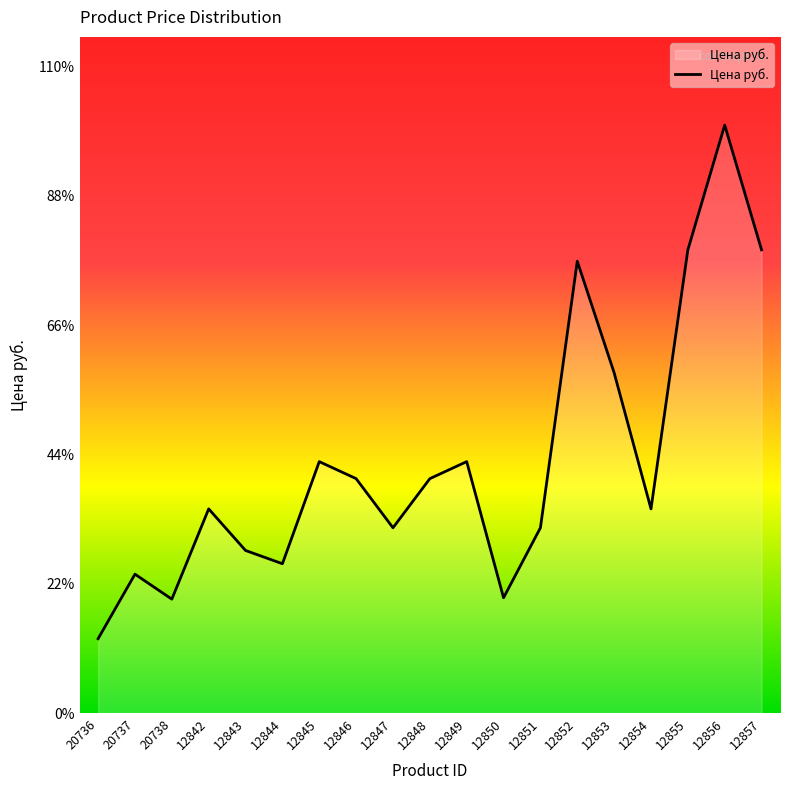

Does the chart have visible grid lines?

No